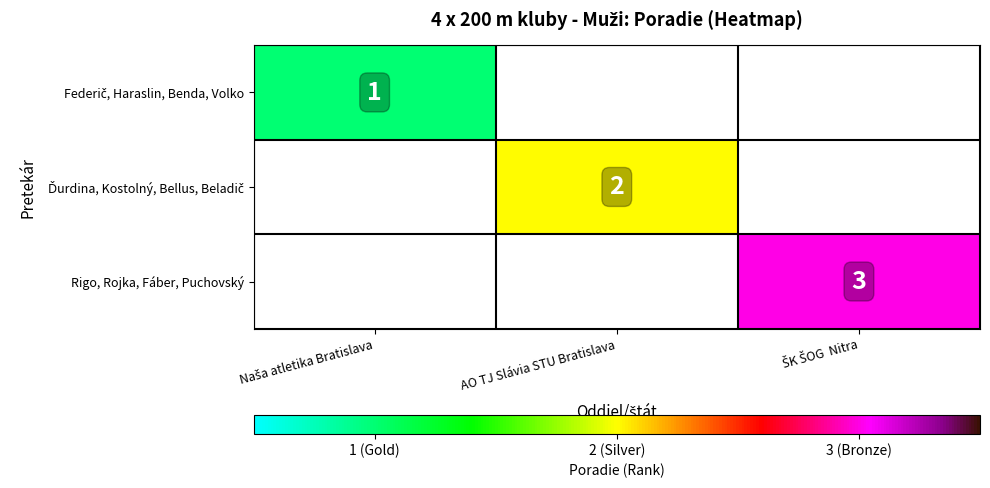

Which series has the largest range (max minus min)?

Federič, Haraslin, Benda, Volko